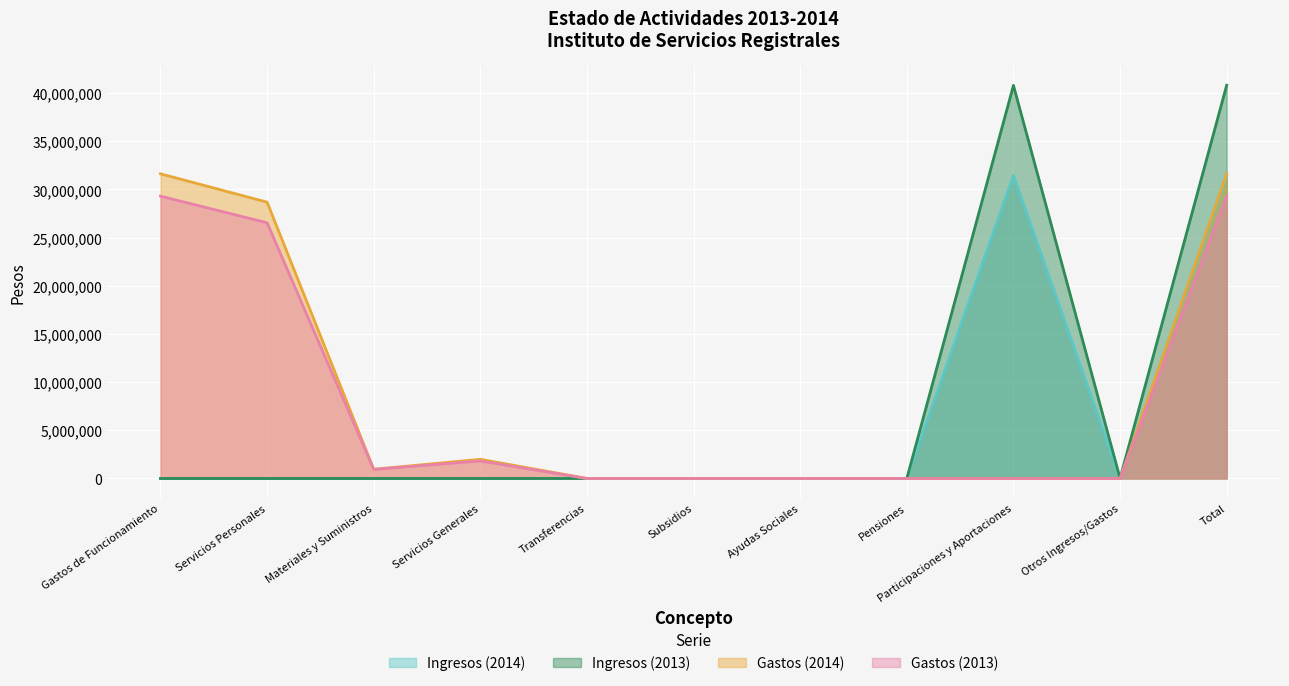

What is the sum of the Ingresos (2014) values at Gastos de Funcionamiento and Participaciones y Aportaciones?

31455181